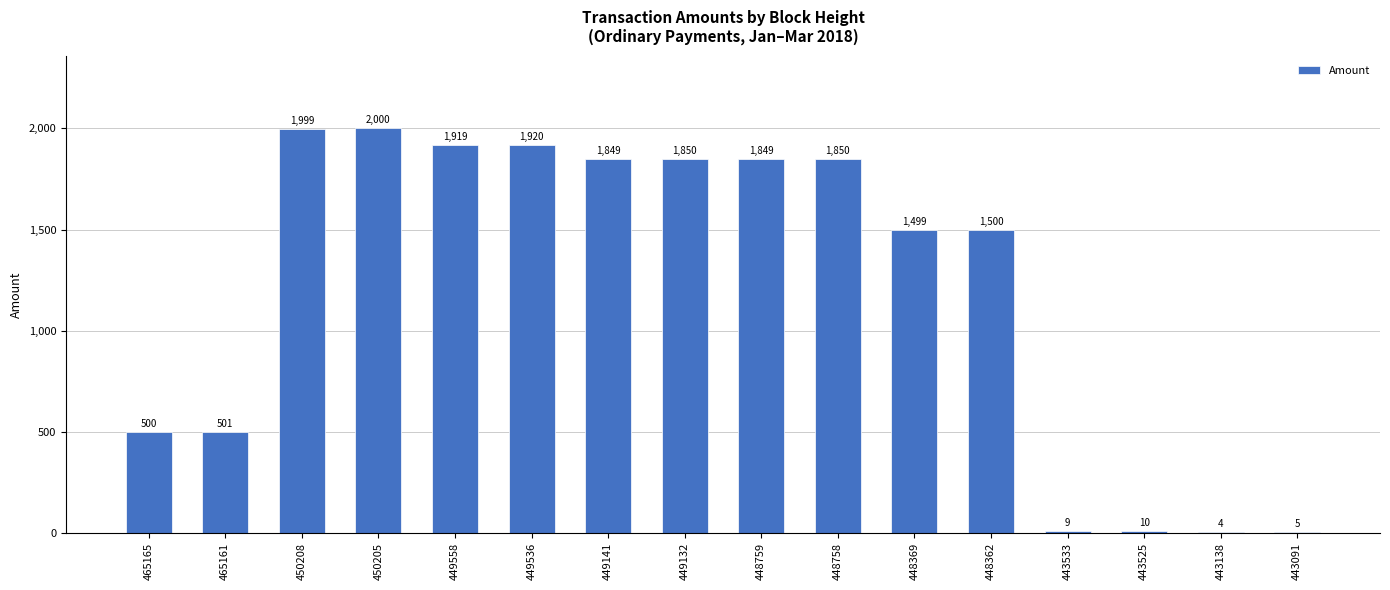

Is it true that the value at 465165 is 708?

False